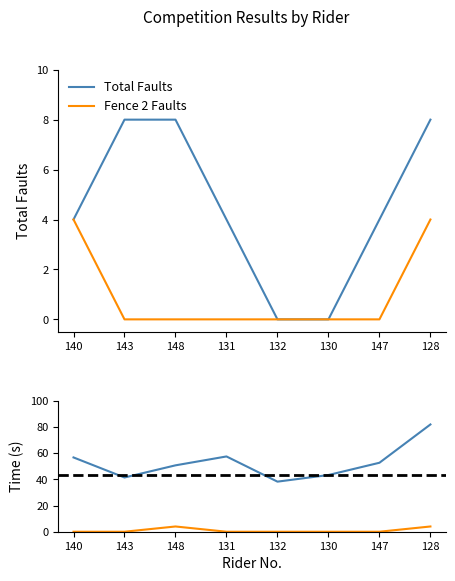

What is the average value of the Total Faults series?

4.5